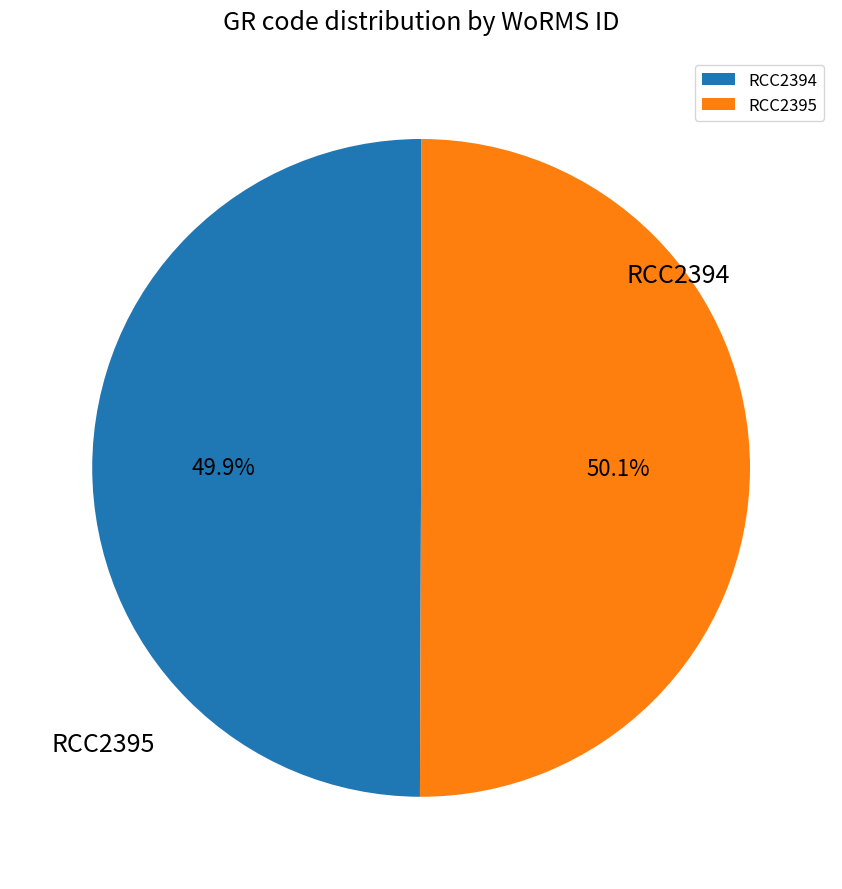

Which has a higher value, RCC2394 or RCC2395?

RCC2395